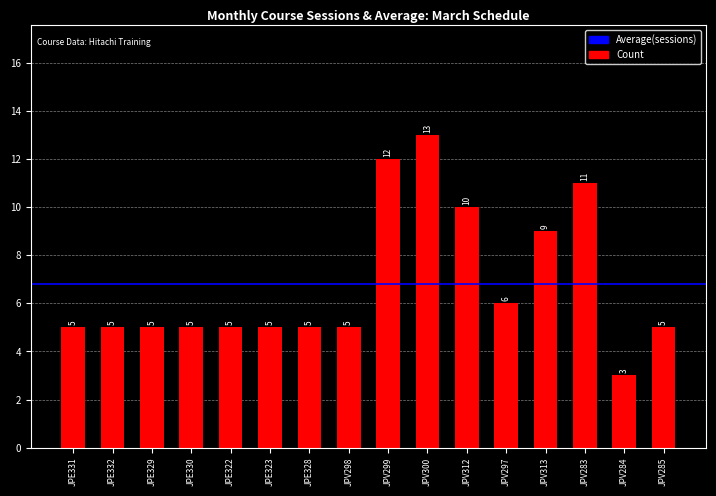

Are the bars horizontal?

No